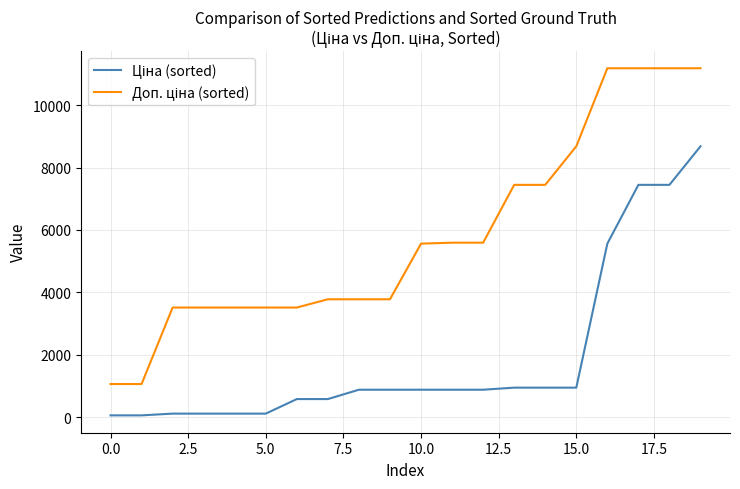

What is the greatest value displayed?

11182.0